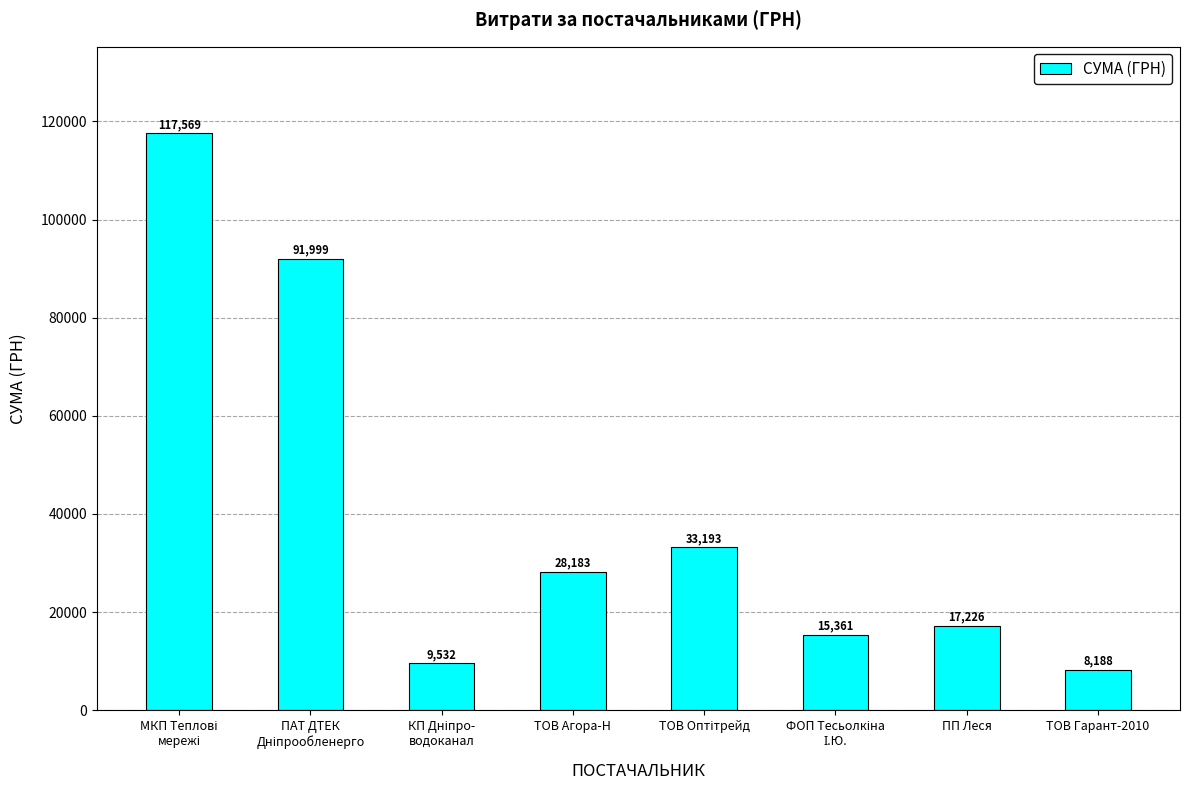

What is the difference between the maximum and minimum values?

109381.0